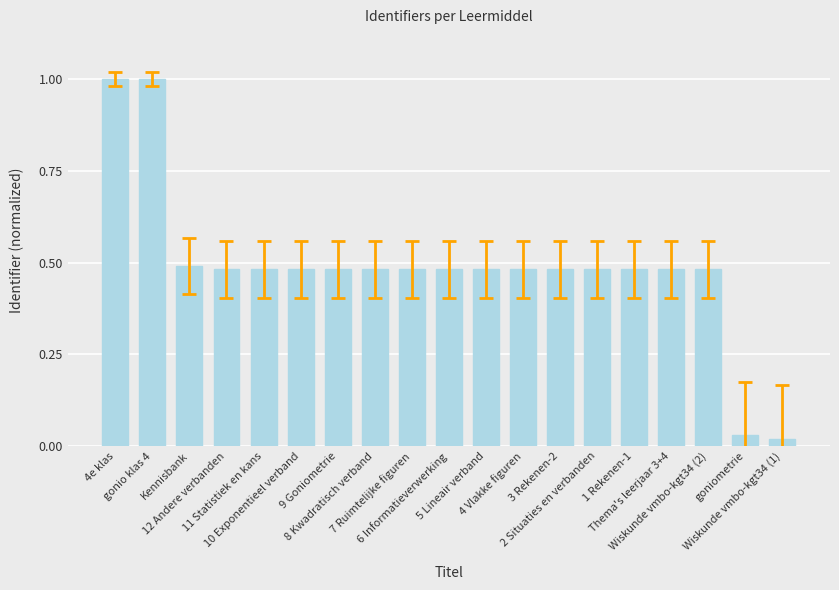

What is the greatest value displayed?

1.0